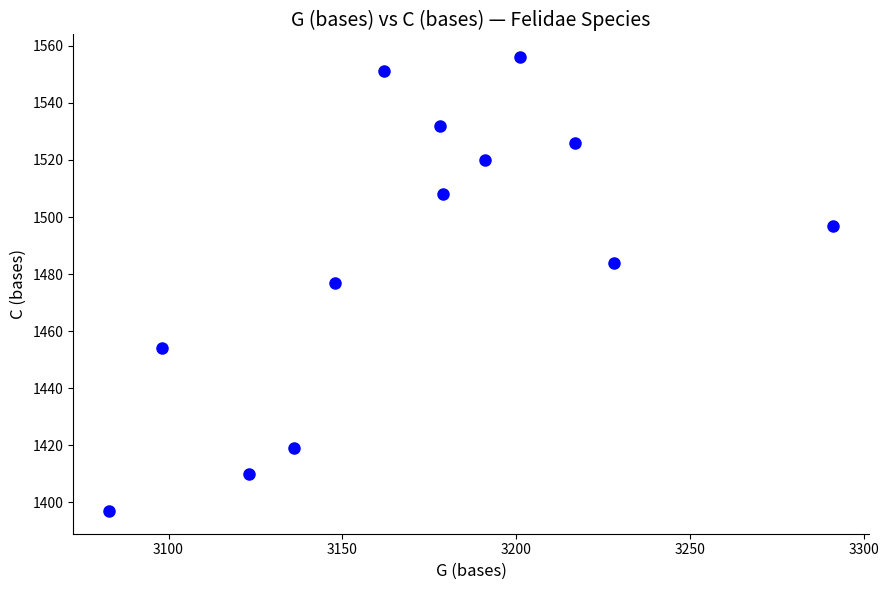

What is the range of Y values (max minus min)?

159